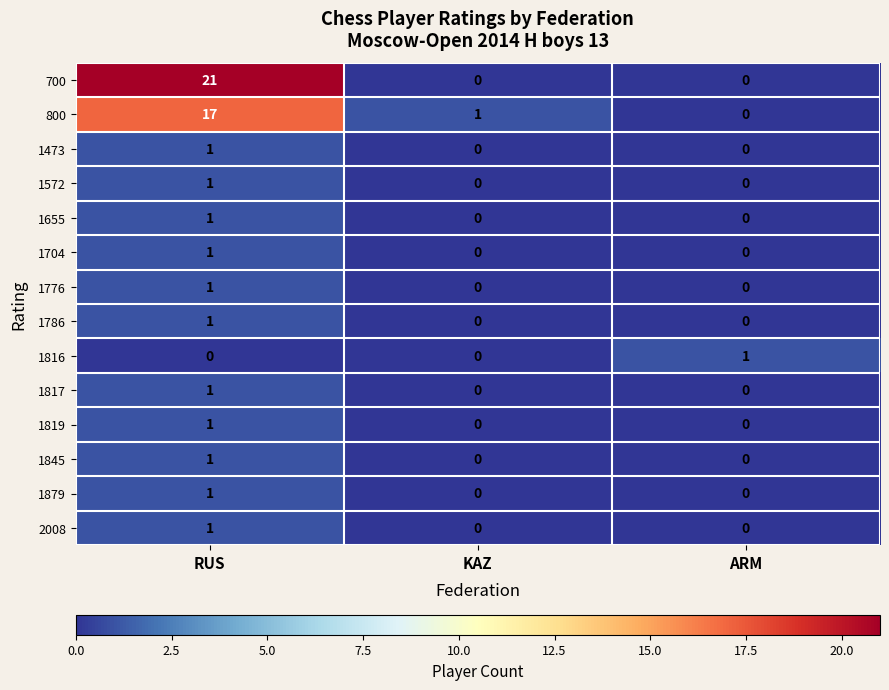

Count the number of data series in this chart.

14